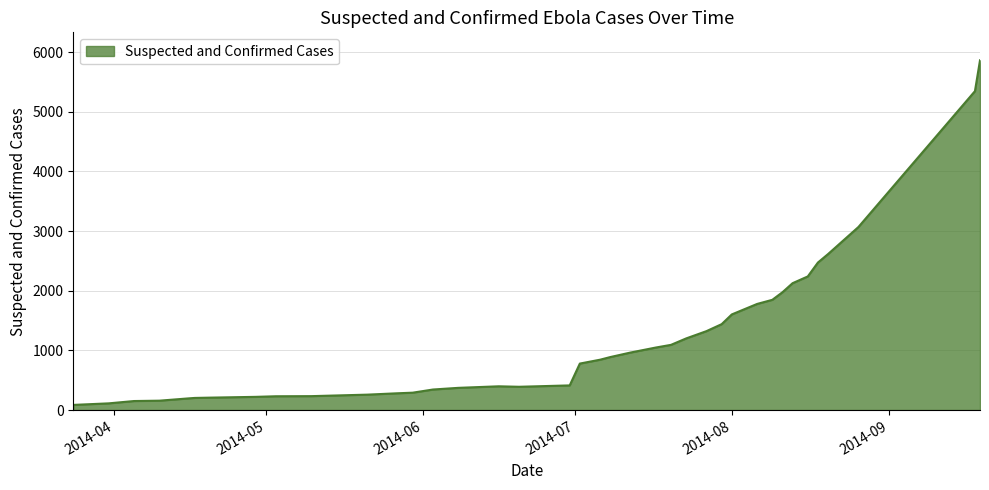

What is the difference between the maximum and minimum values?

5778